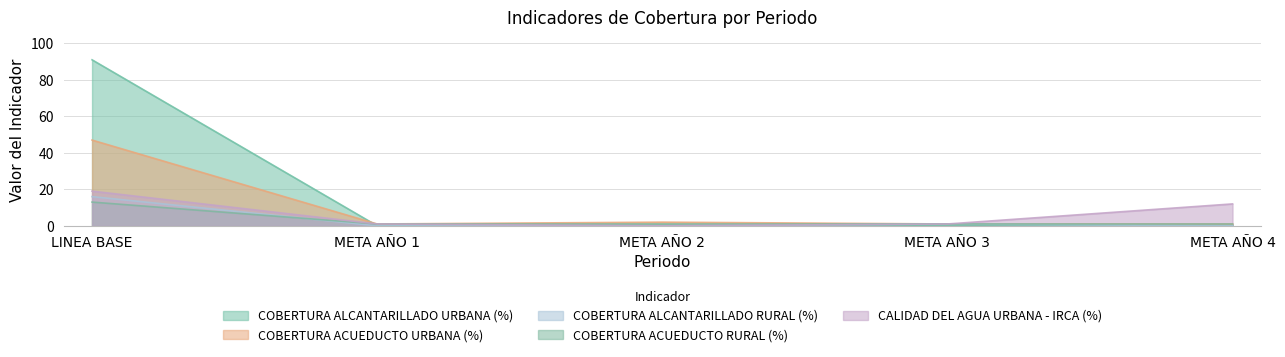

What are all the series names shown in the legend?

COBERTURA ALCANTARILLADO URBANA (%), COBERTURA ACUEDUCTO URBANA (%), COBERTURA ALCANTARILLADO RURAL (%), COBERTURA ACUEDUCTO RURAL (%), CALIDAD DEL AGUA URBANA - IRCA (%)